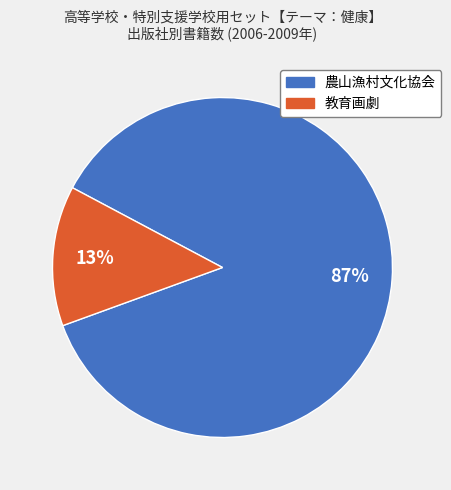

The 教育画劇 slice represents 23% of the pie. True or false?

False